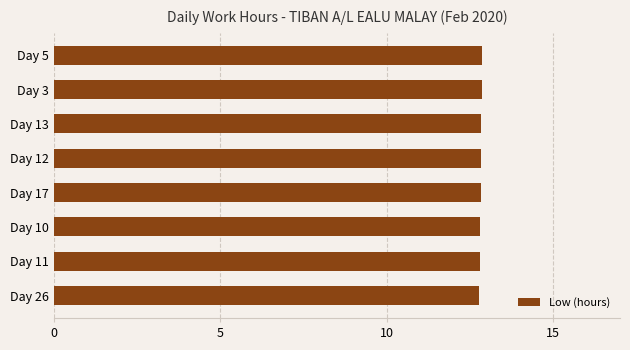

What is the ratio of the value at Day 10 to the value at Day 17?

1.0